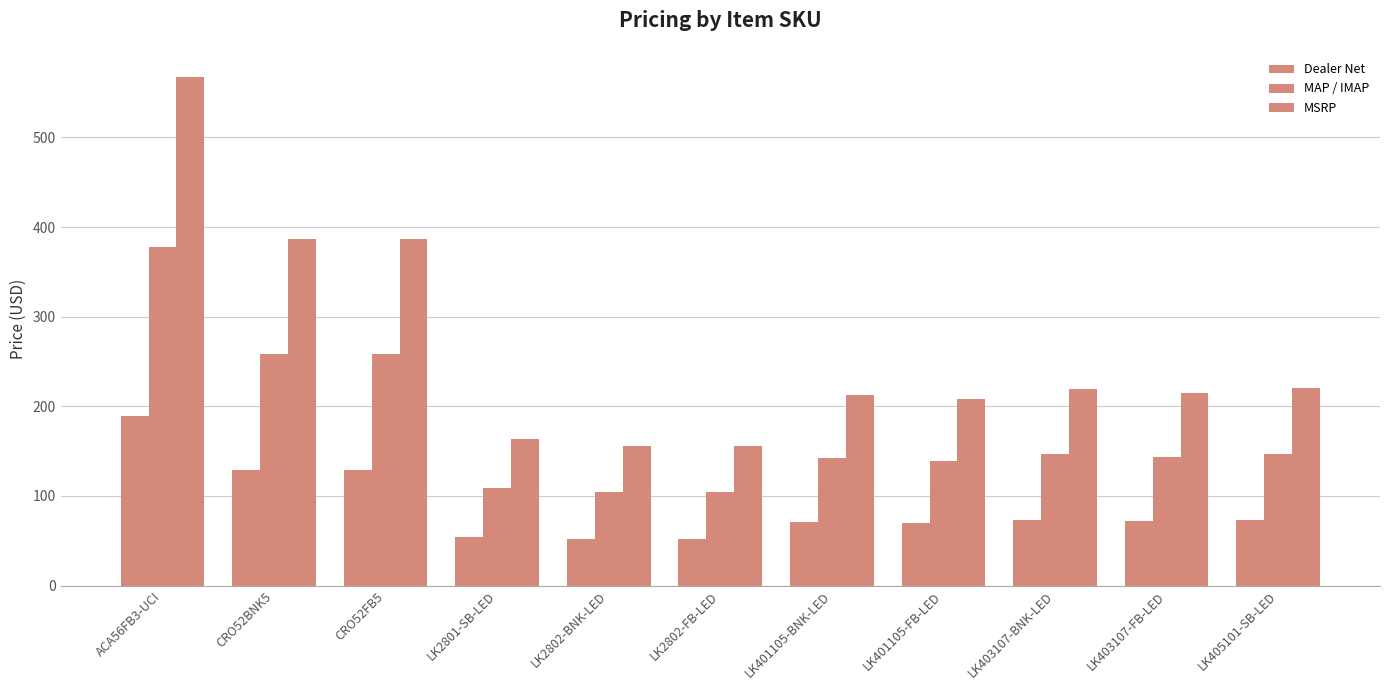

Rank the categories by MSRP value from highest to lowest.

ACA56FB3-UCI, CRO52BNK5, CRO52FB5, LK405101-SB-LED, LK403107-BNK-LED, LK403107-FB-LED, LK401105-BNK-LED, LK401105-FB-LED, LK2801-SB-LED, LK2802-BNK-LED, LK2802-FB-LED